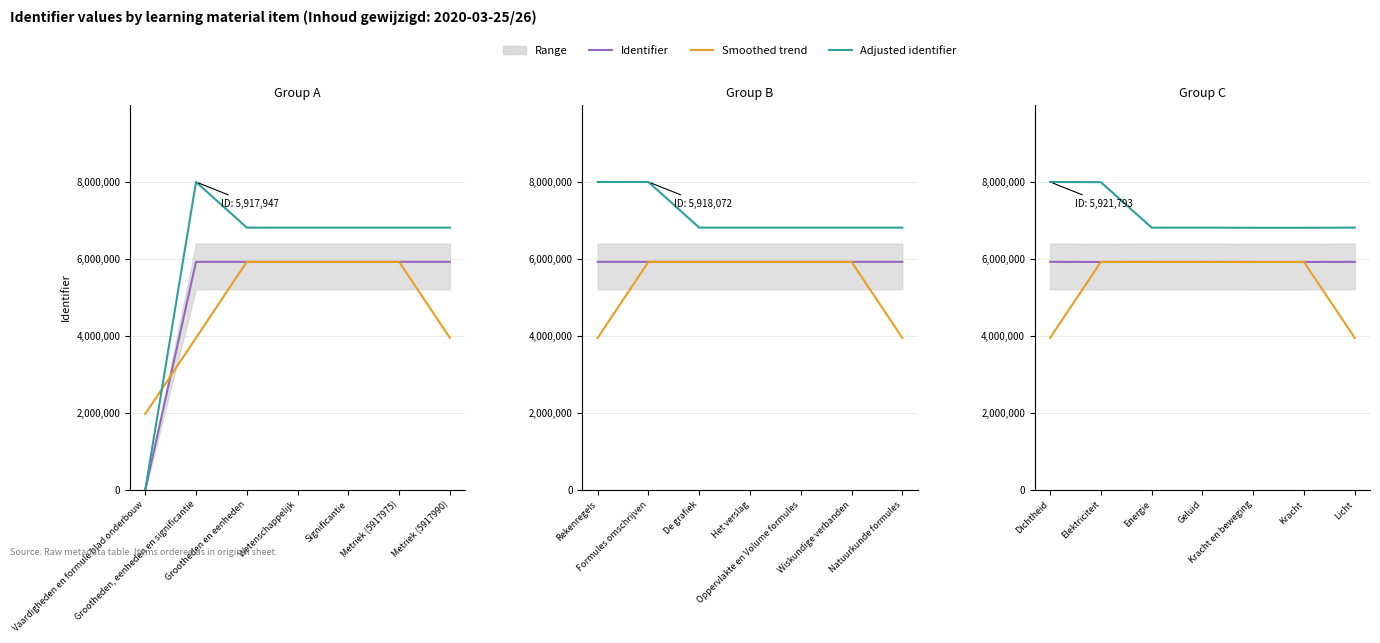

Is this an area chart (filled region under the line)?

No